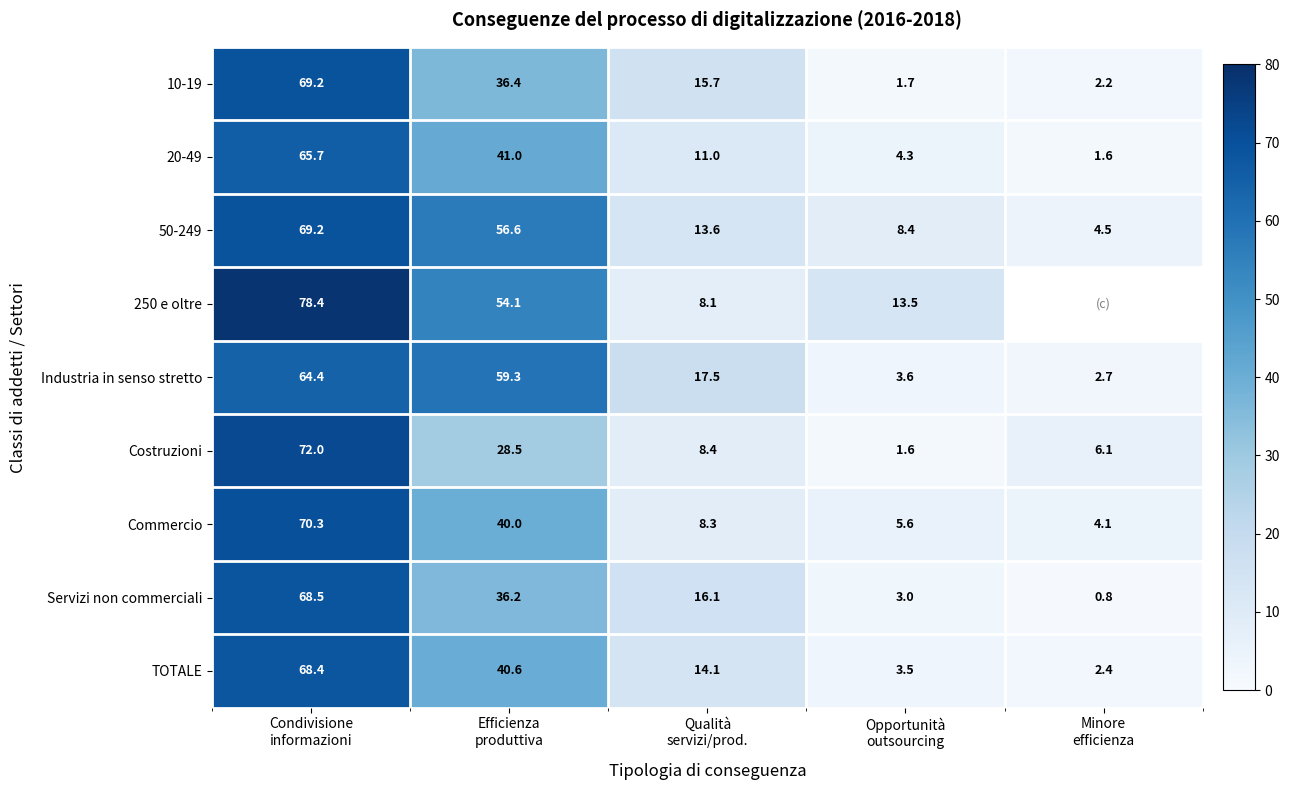

Which category has the highest value across all series?

Condivisione
informazioni